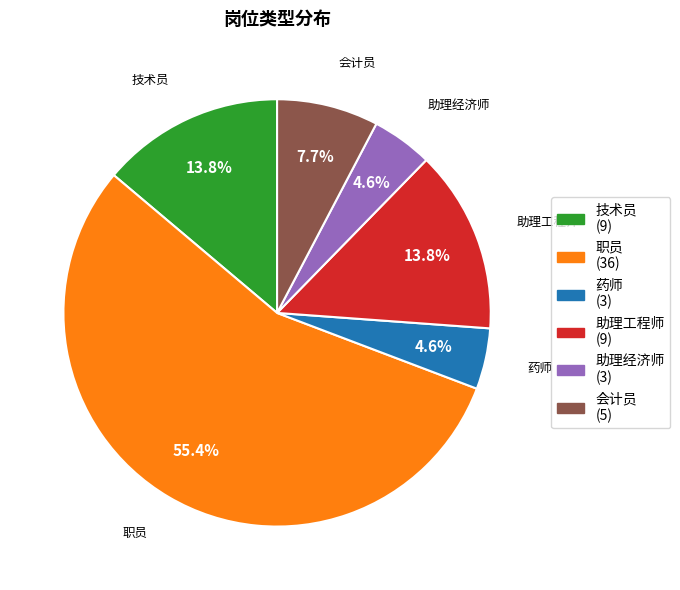

What percentage is NOT represented by 药师?

95.4%